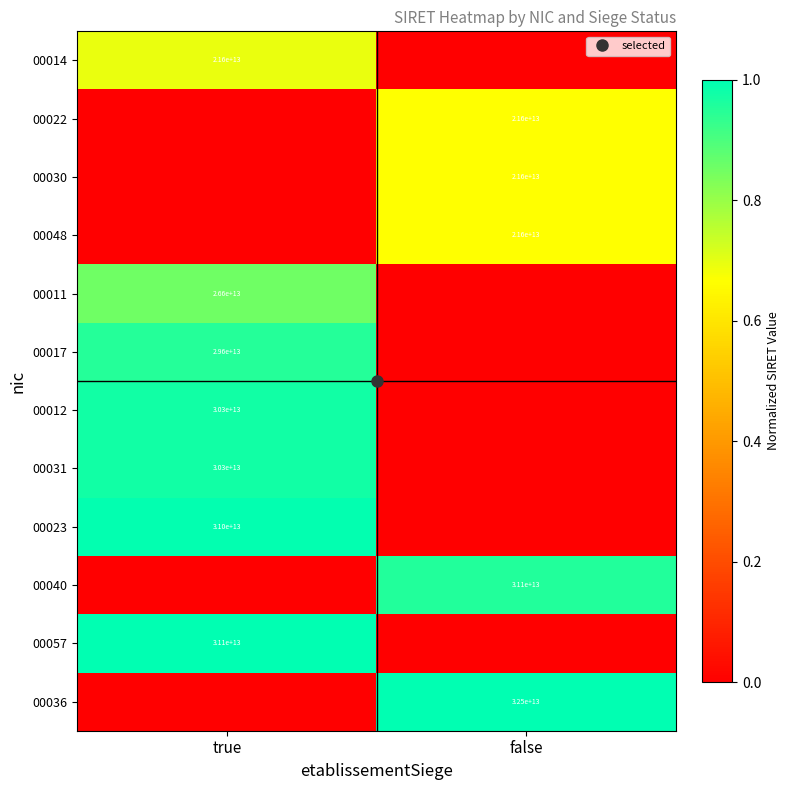

The value of 00031 at false is 0.6. True or false?

False